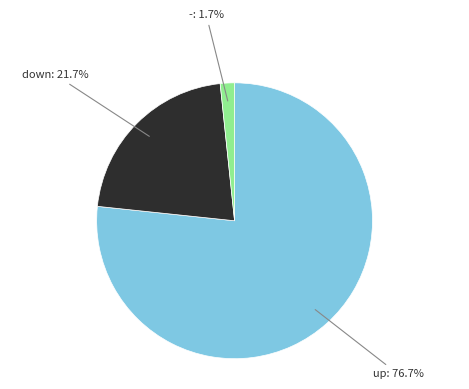

Which slice represents more than half of the pie?

up